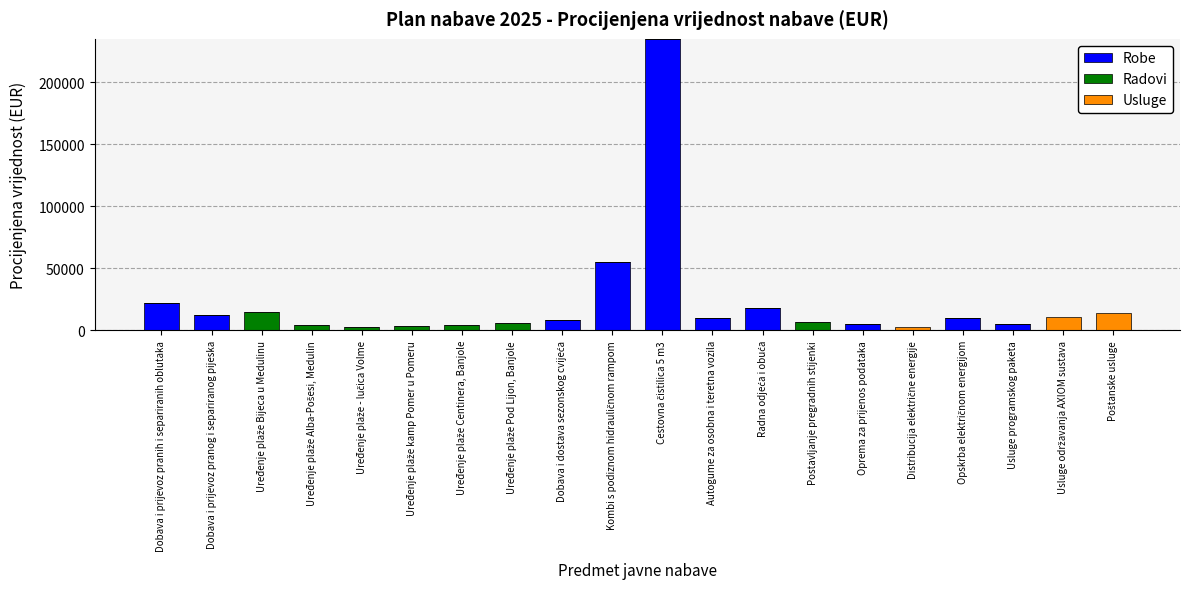

What is the highest value of the Robe series?

235000